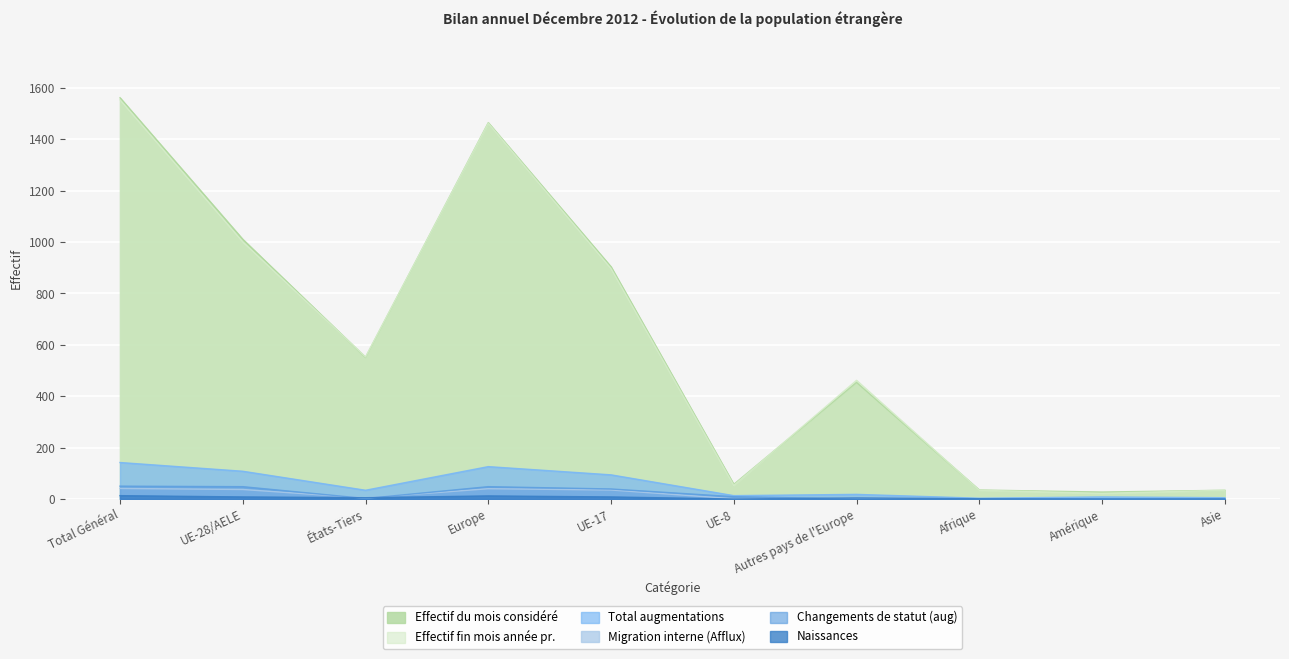

Reading left to right, what are all the values shown in this chart?

Effectif du mois considéré: 1562	1011	551	1465	904	57	454	35	27	34
Migration interne (Afflux): 41	37	4	40	35	1	3	0	1	0
Effectif fin mois année pr.: 1554	1001	553	1463	897	53	462	34	22	34
Total augmentations: 142	108	34	126	94	13	18	3	8	5
Changements de statut (aug): 50	48	2	48	39	9	0	0	1	1
Naissances: 13	8	5	12	8	0	4	1	0	0